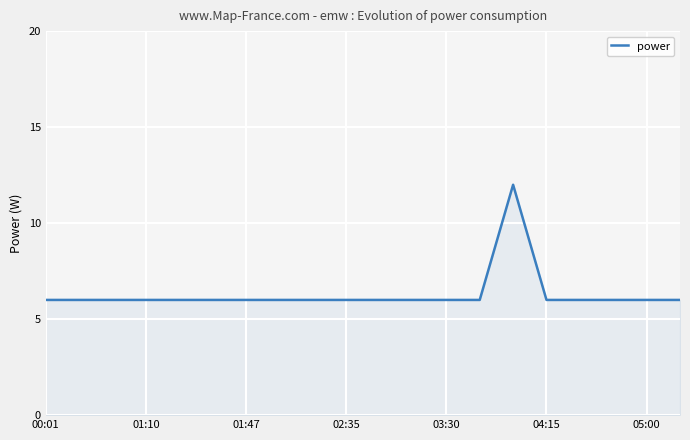

What is the maximum value shown in the chart?

12